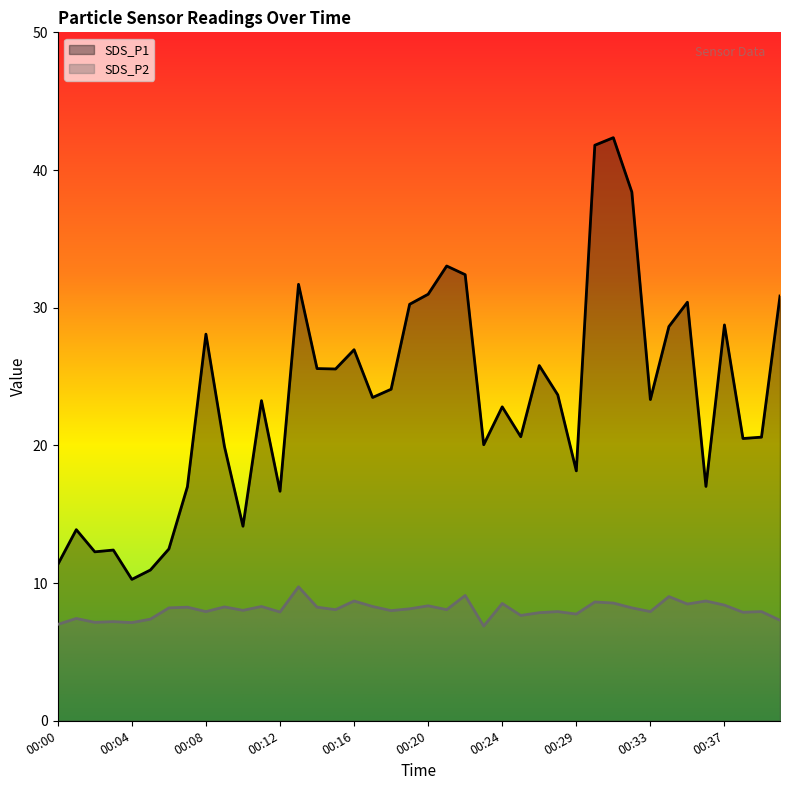

Reading right to left, what are all the values shown in this chart?

SDS_P1: 00:40=30.9	00:39=20.6	00:38=20.5	00:37=28.8	00:36=17.0	00:35=30.4	00:34=28.6	00:33=23.3	00:32=38.4	00:31=42.4	00:30=41.8	00:29=18.1	00:28=23.7	00:27=25.8	00:26=20.6	00:24=22.8	00:23=20.1	00:22=32.4	00:21=33.0	00:20=31.0	00:19=30.2	00:18=24.1	00:17=23.5	00:16=26.9	00:15=25.6	00:14=25.6	00:13=31.7	00:12=16.7	00:11=23.2	00:10=14.1	00:09=19.9	00:08=28.1	00:07=17.0	00:06=12.5	00:05=10.9	00:04=10.3	00:03=12.4	00:02=12.3	00:01=13.9	00:00=11.3
SDS_P2: 00:40=7.3	00:39=7.9	00:38=7.9	00:37=8.4	00:36=8.7	00:35=8.5	00:34=9.0	00:33=7.9	00:32=8.2	00:31=8.6	00:30=8.6	00:29=7.8	00:28=7.9	00:27=7.8	00:26=7.7	00:24=8.5	00:23=6.9	00:22=9.1	00:21=8.1	00:20=8.3	00:19=8.1	00:18=8.0	00:17=8.3	00:16=8.7	00:15=8.1	00:14=8.2	00:13=9.7	00:12=7.9	00:11=8.3	00:10=8.0	00:09=8.3	00:08=7.9	00:07=8.2	00:06=8.2	00:05=7.4	00:04=7.1	00:03=7.2	00:02=7.2	00:01=7.4	00:00=7.0